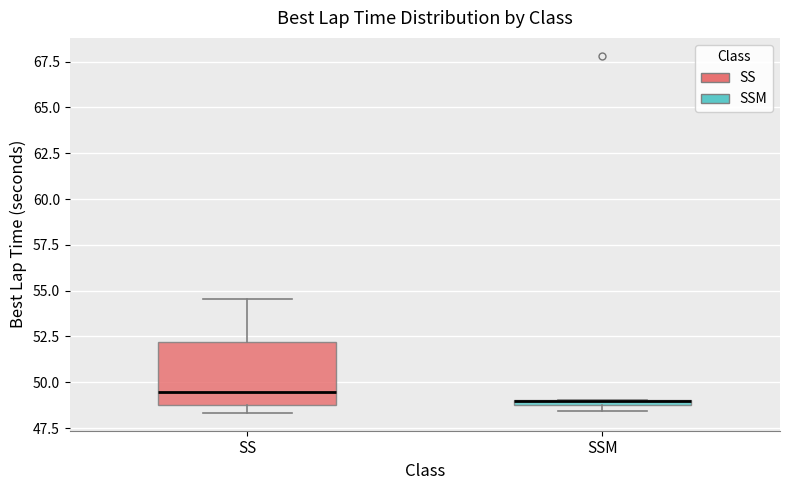

Where is the upper edge of the box for SSM on the y-axis? The values are not printed on the chart, so give them approximately, as read against the axis.

49.0